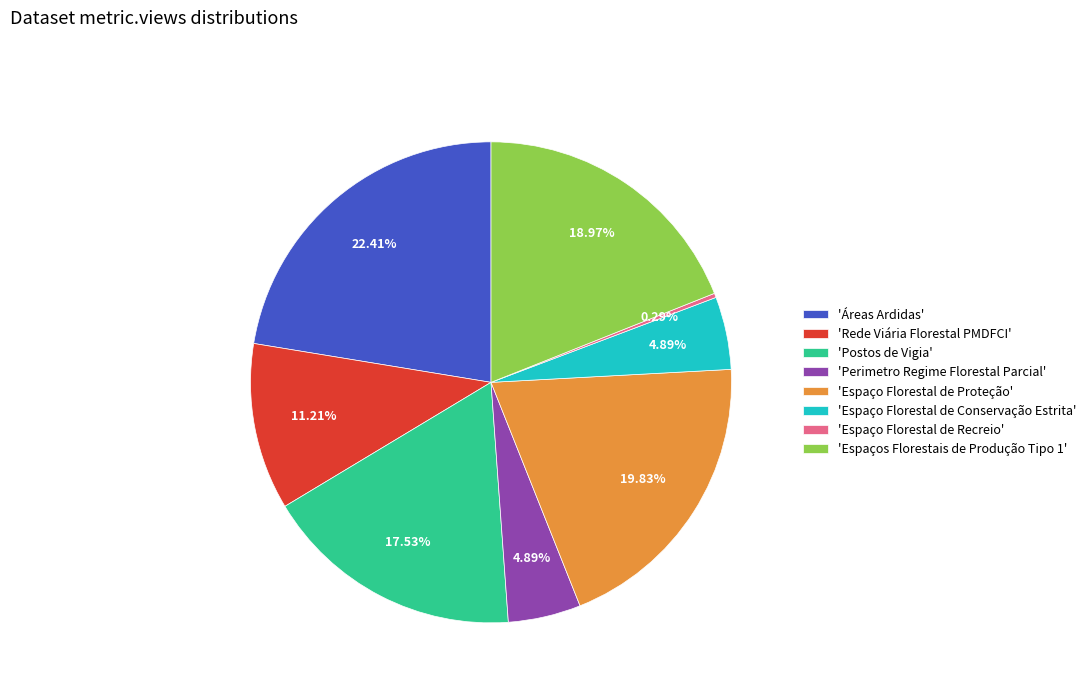

Combined, do 'Espaço Florestal de Recreio' and 'Espaço Florestal de Proteção' account for over 50%?

No